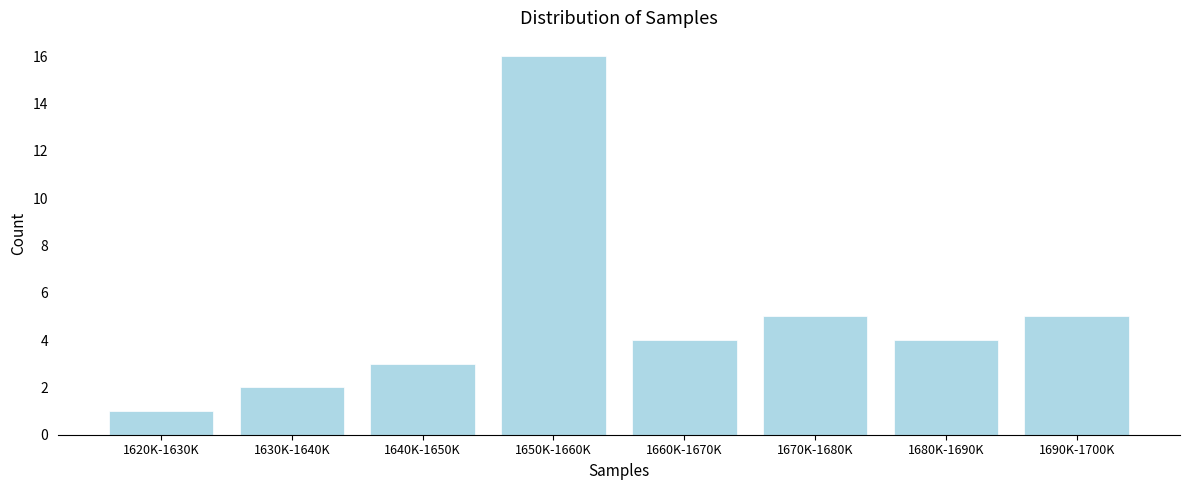

Reading right to left, extract all data points from this chart.

1690K-1700K=5	1680K-1690K=4	1670K-1680K=5	1660K-1670K=4	1650K-1660K=16	1640K-1650K=3	1630K-1640K=2	1620K-1630K=1